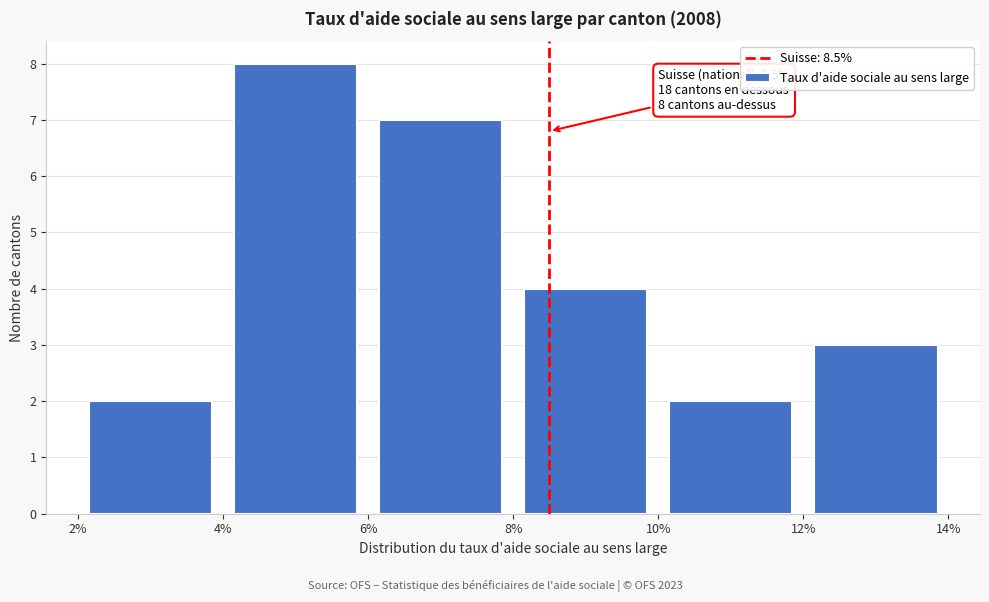

Over which range of the x-axis is the bar tallest?

4% to 6%